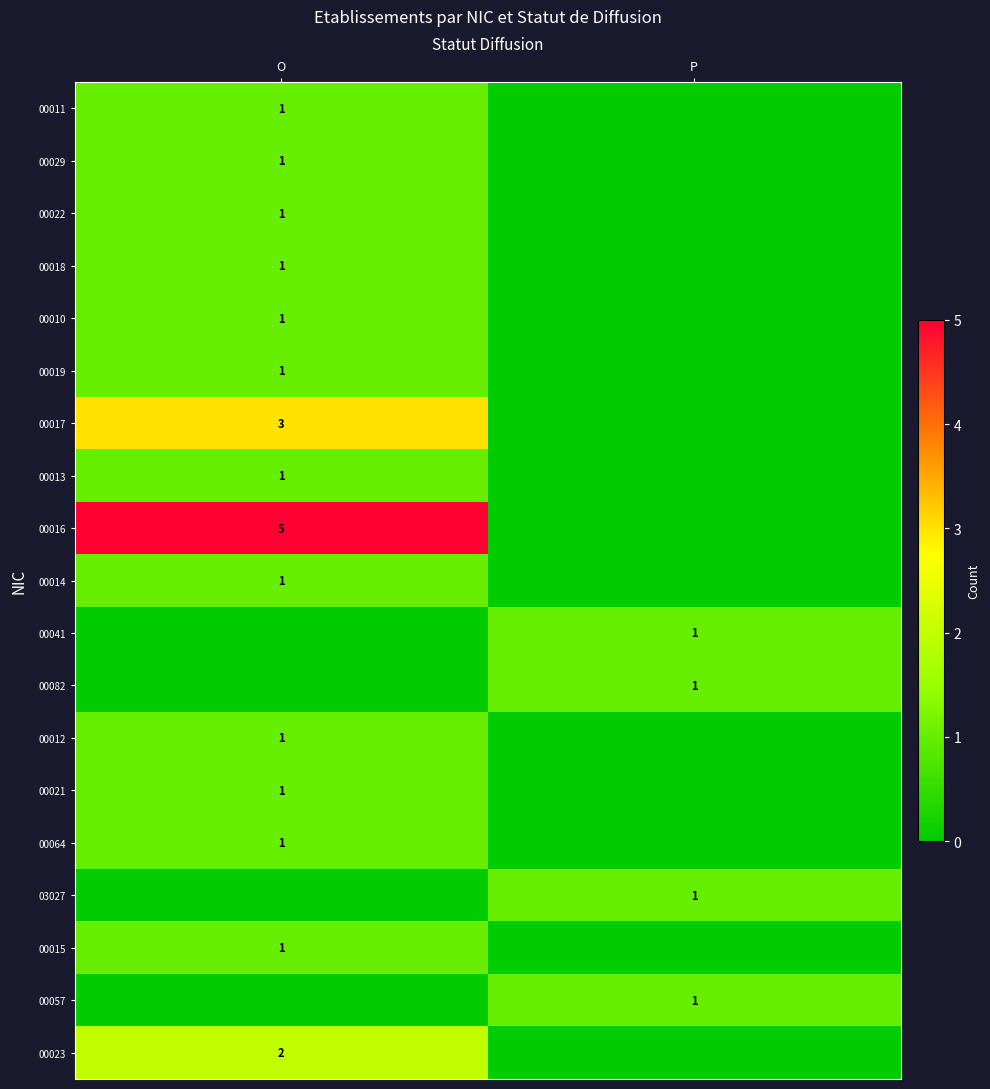

The 00012 series shows 1 at O. True or false?

True